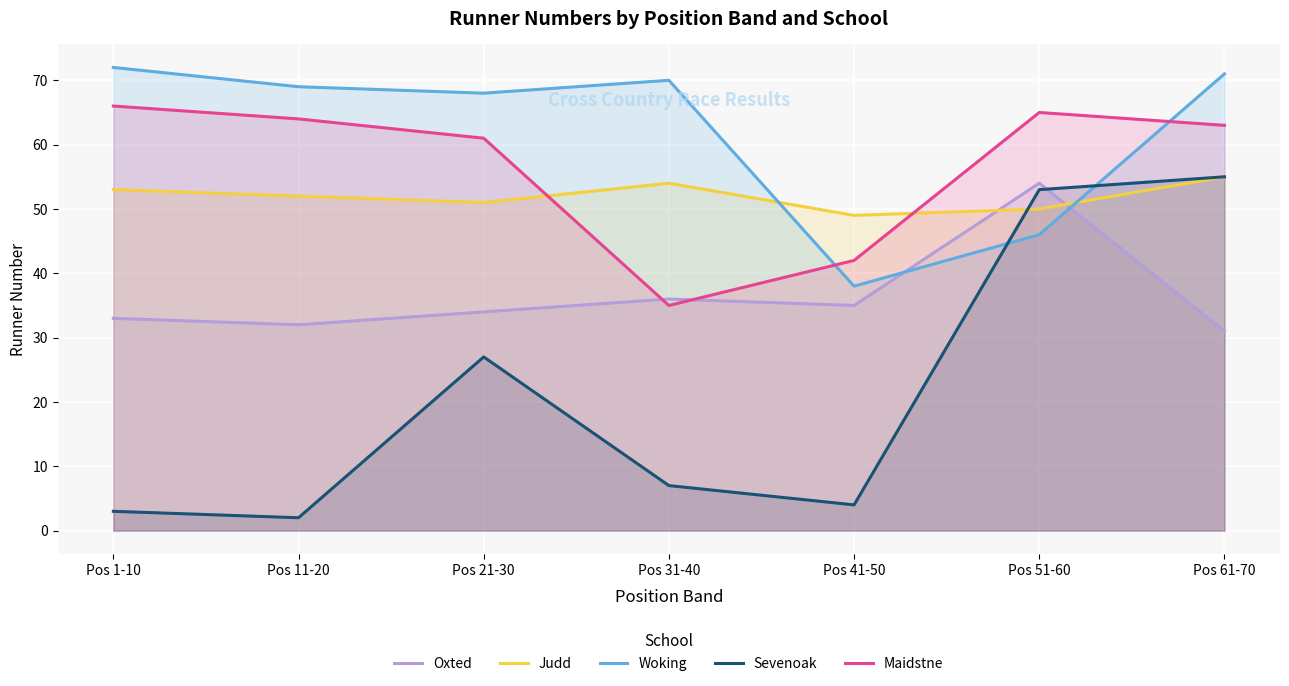

Reading right to left, transcribe all the data shown in this chart.

Oxted: Pos 61-70=31	Pos 51-60=54	Pos 41-50=35	Pos 31-40=36	Pos 21-30=34	Pos 11-20=32	Pos 1-10=33
Judd: Pos 61-70=55	Pos 51-60=50	Pos 41-50=49	Pos 31-40=54	Pos 21-30=51	Pos 11-20=52	Pos 1-10=53
Woking: Pos 61-70=71	Pos 51-60=46	Pos 41-50=38	Pos 31-40=70	Pos 21-30=68	Pos 11-20=69	Pos 1-10=72
Sevenoak: Pos 61-70=55	Pos 51-60=53	Pos 41-50=4	Pos 31-40=7	Pos 21-30=27	Pos 11-20=2	Pos 1-10=3
Maidstne: Pos 61-70=63	Pos 51-60=65	Pos 41-50=42	Pos 31-40=35	Pos 21-30=61	Pos 11-20=64	Pos 1-10=66